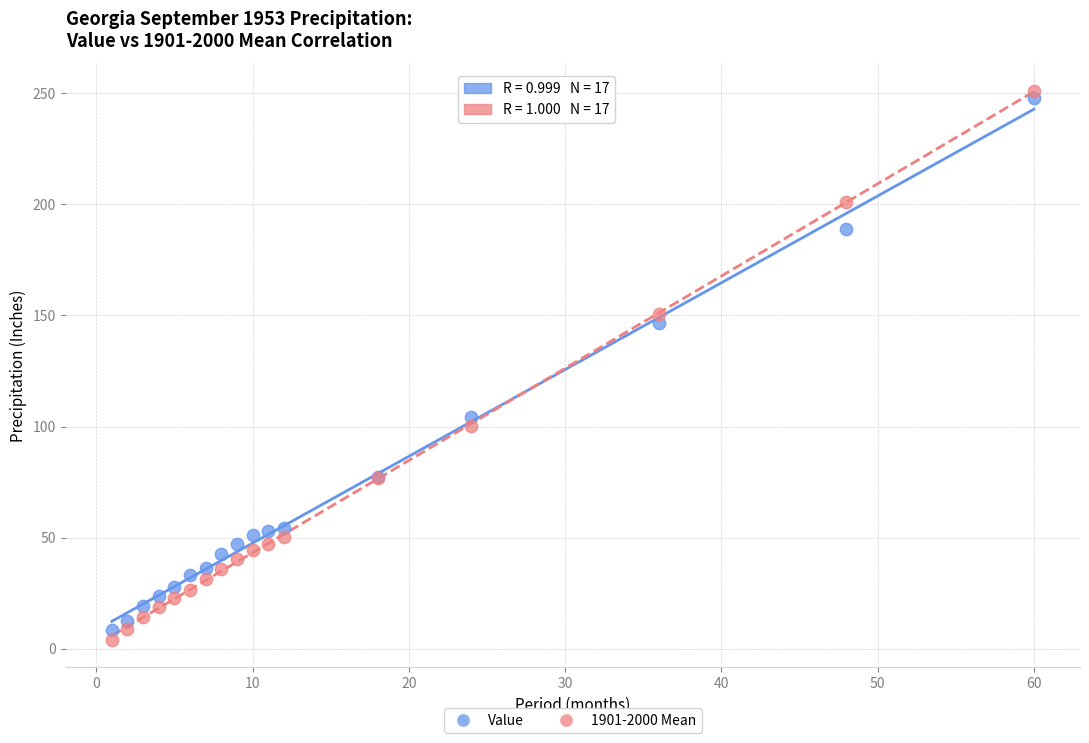

What is the X range (max minus min) for the scatter plot?

59.0